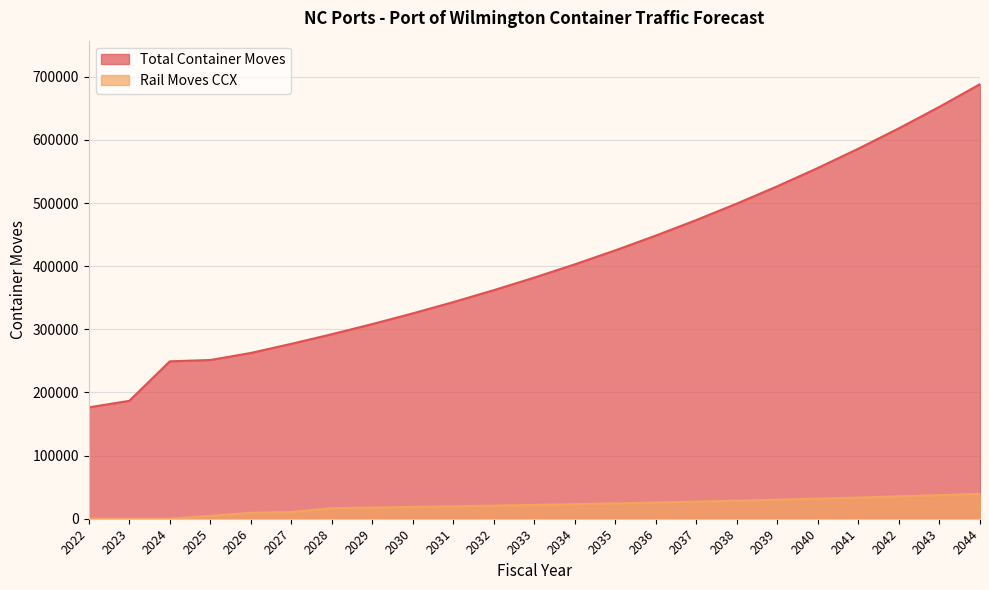

List the labels in order of Rail Moves CCX value, smallest first.

2022, 2023, 2024, 2025, 2026, 2027, 2028, 2029, 2030, 2031, 2032, 2033, 2034, 2035, 2036, 2037, 2038, 2039, 2040, 2041, 2042, 2043, 2044